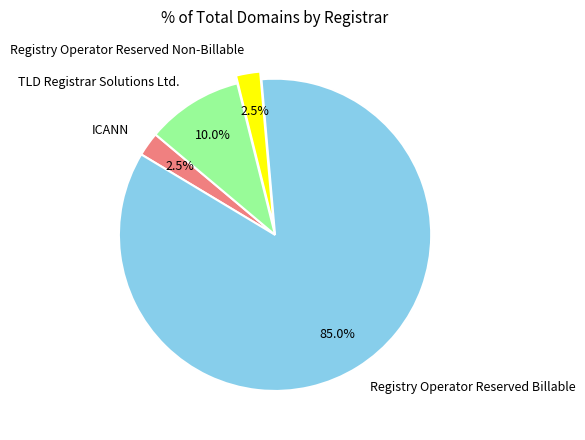

Which has a higher value, Registry Operator Reserved Billable or ICANN?

Registry Operator Reserved Billable